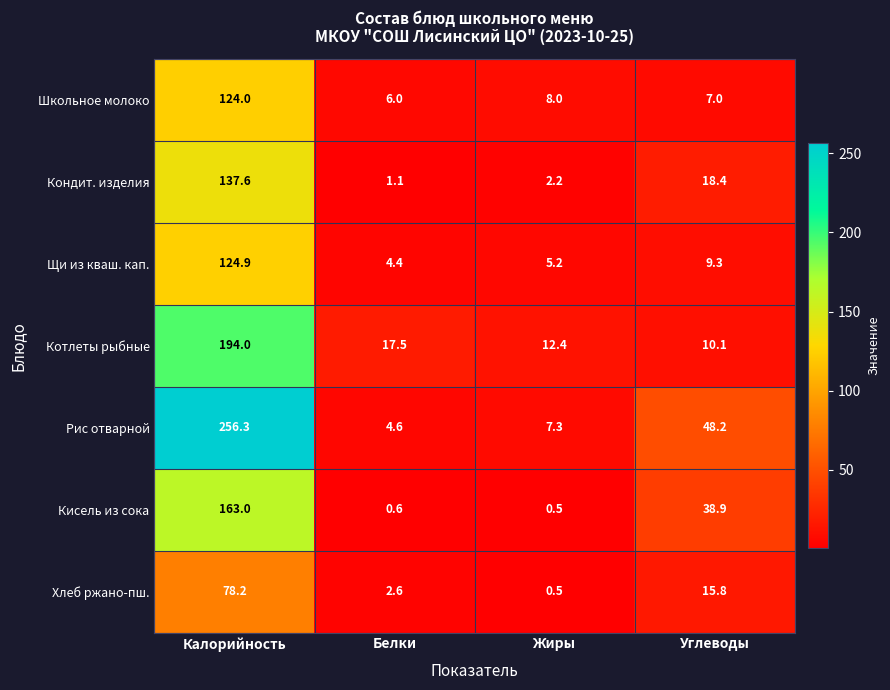

What is the difference between the maximum and minimum values in the Кисель из сока series?

162.5